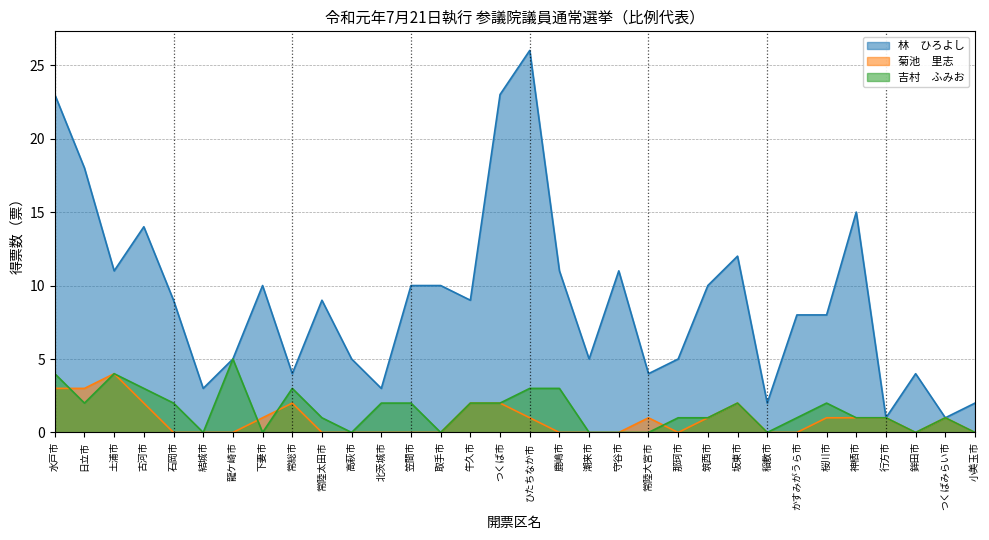

What position from the left is 結城市?

6